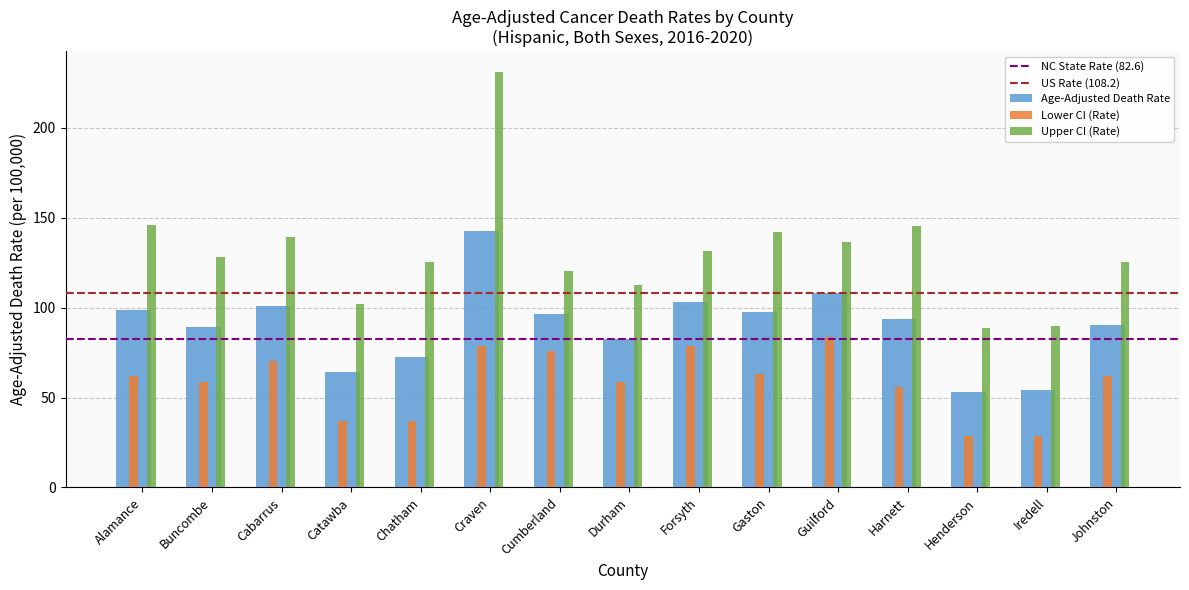

Between Catawba and Durham, which series saw the biggest shift?

Lower CI (Rate)